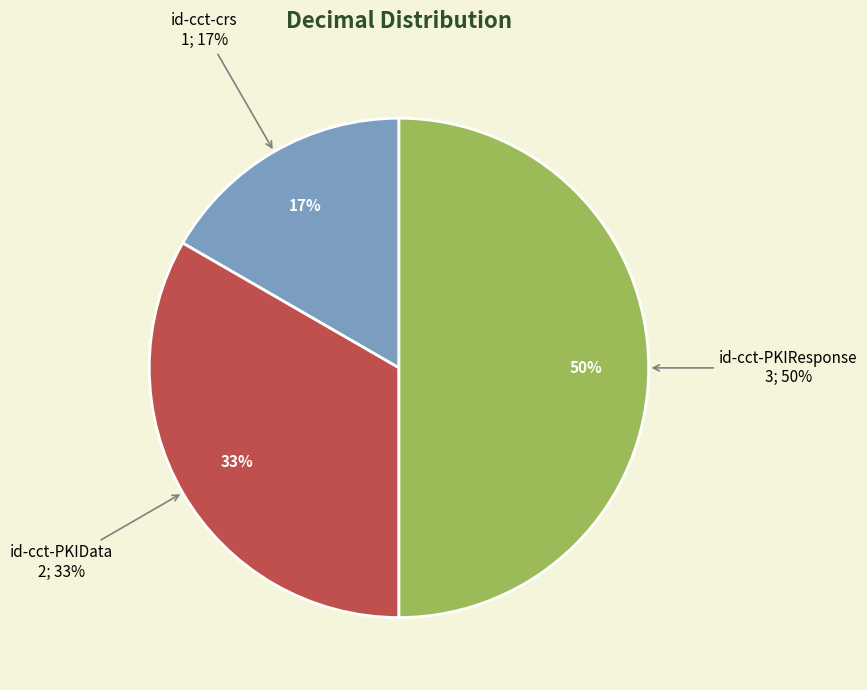

What is the total percentage of id-cct-PKIData and id-cct-crs?

50.0%